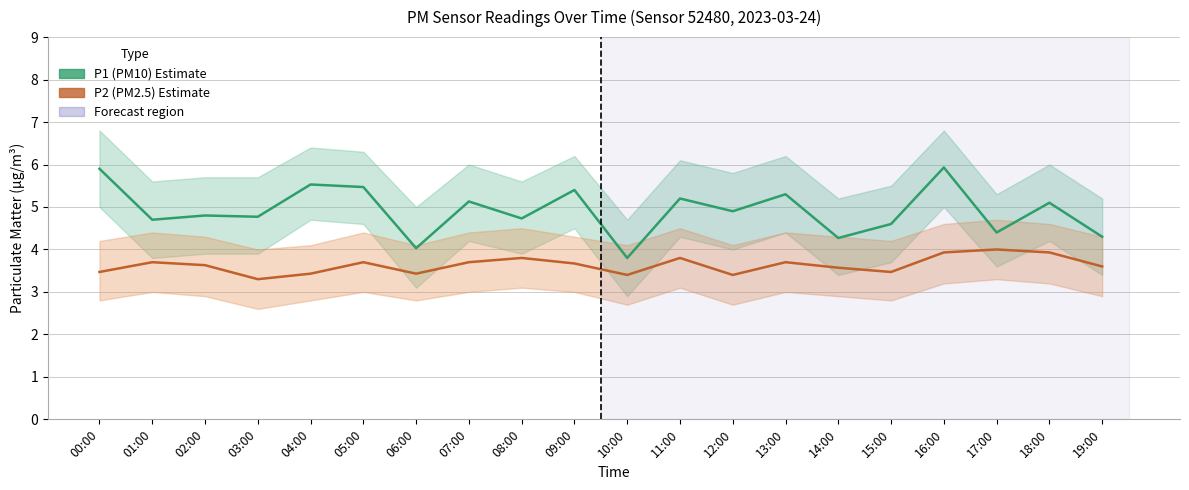

At how many categories does at least one series exceed 5?

9